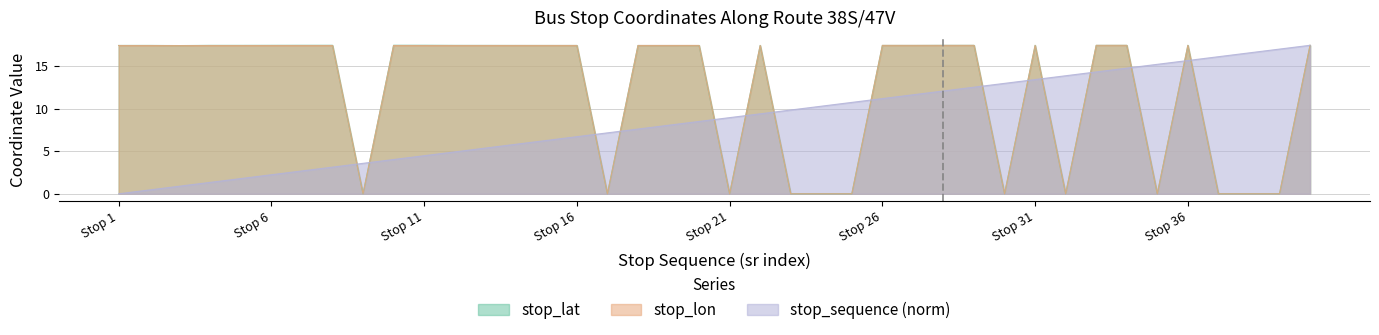

True or false: stop_lon has a value of 9.7 at Stop 6.

False